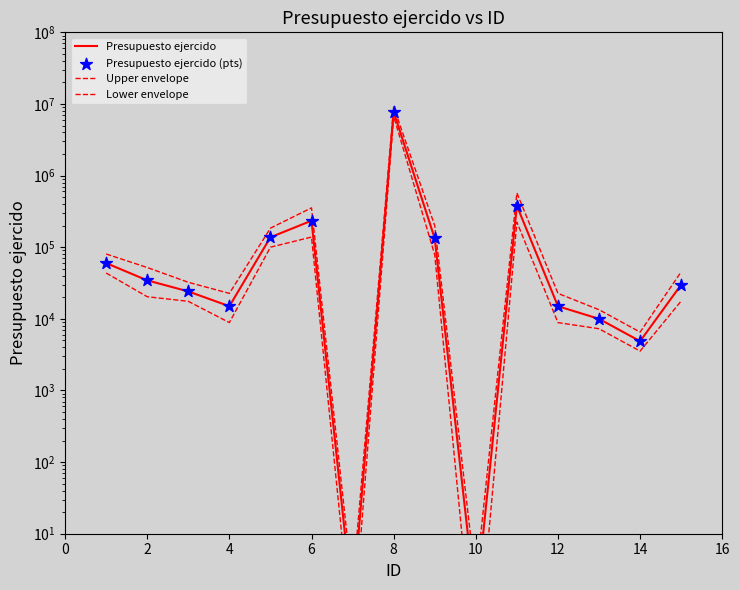

What is the total value across all series at 2?

141347.3